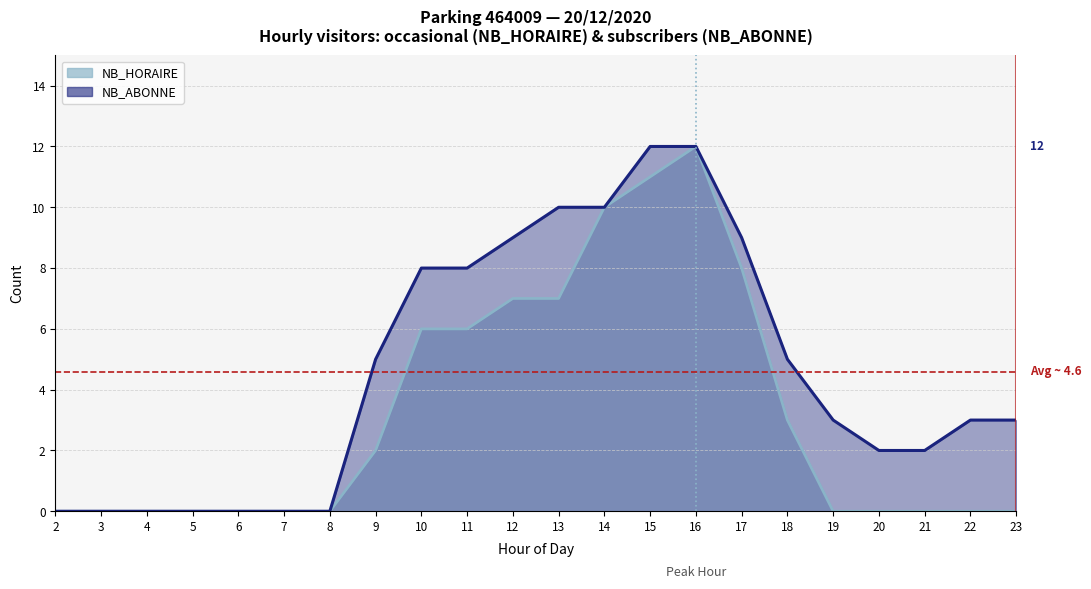

Which series changed the most between 17 and 22?

NB_HORAIRE